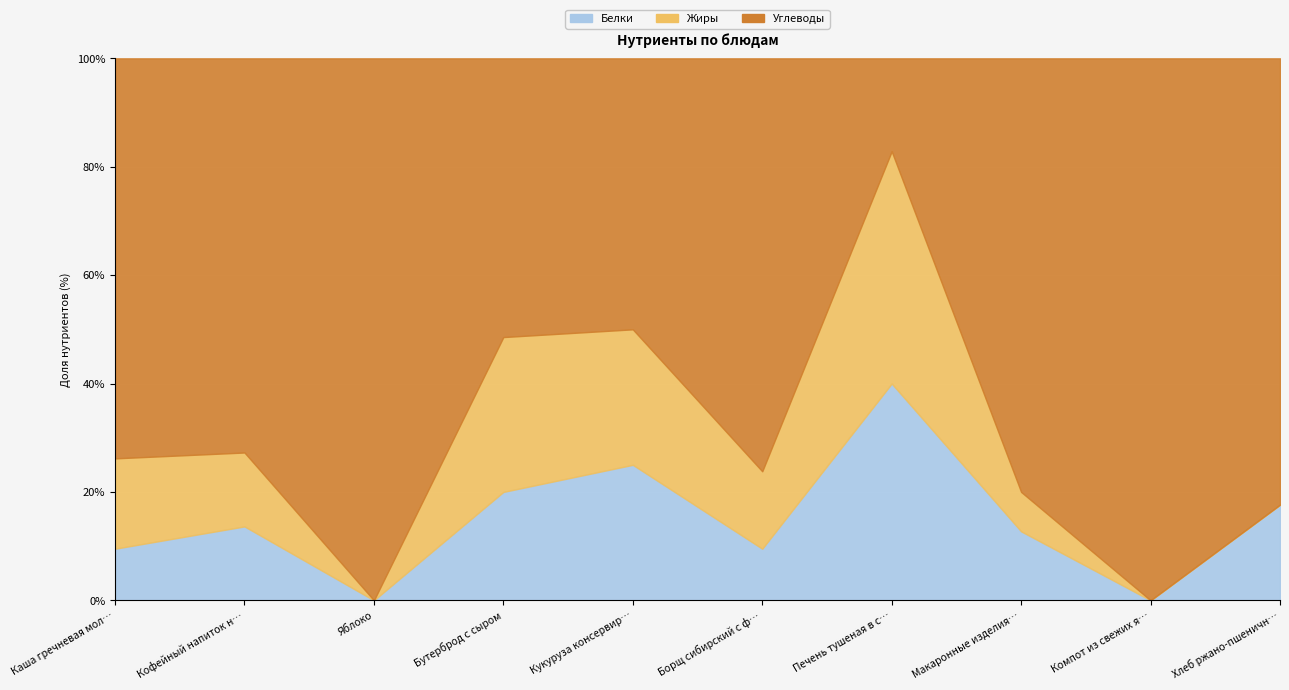

What is the difference between the highest and lowest values at Компот из свежих яблок и лимона?

114